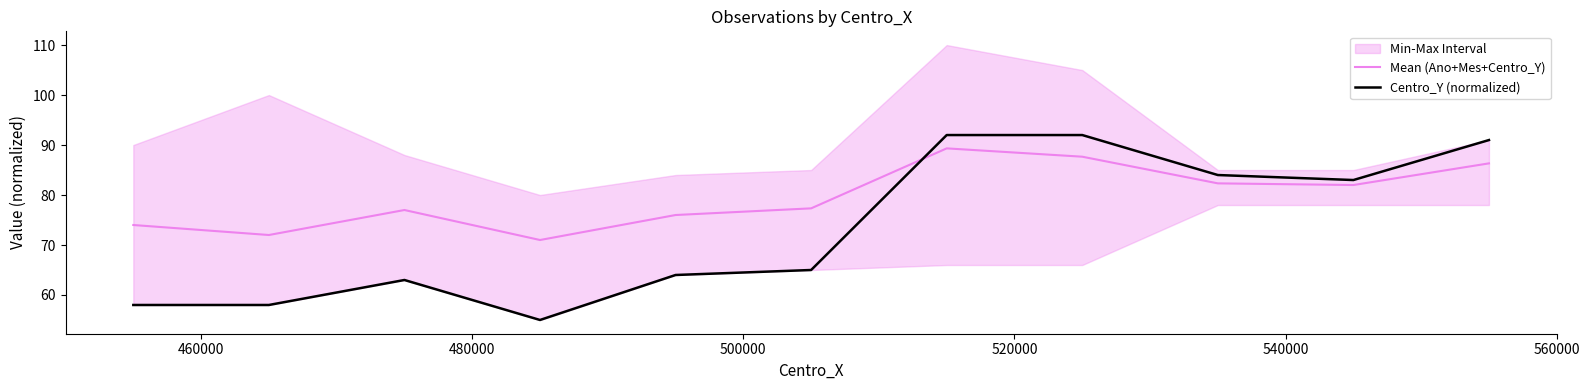

What is the minimum value shown in the chart?

55.0